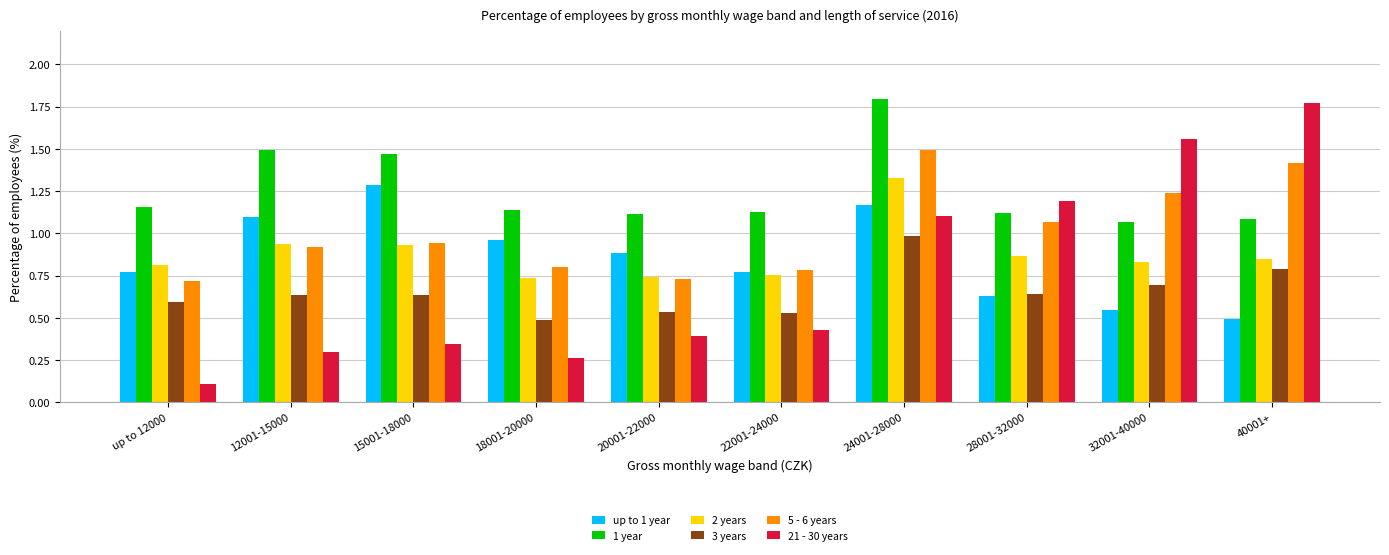

Which series has the largest range (max minus min)?

21 - 30 years